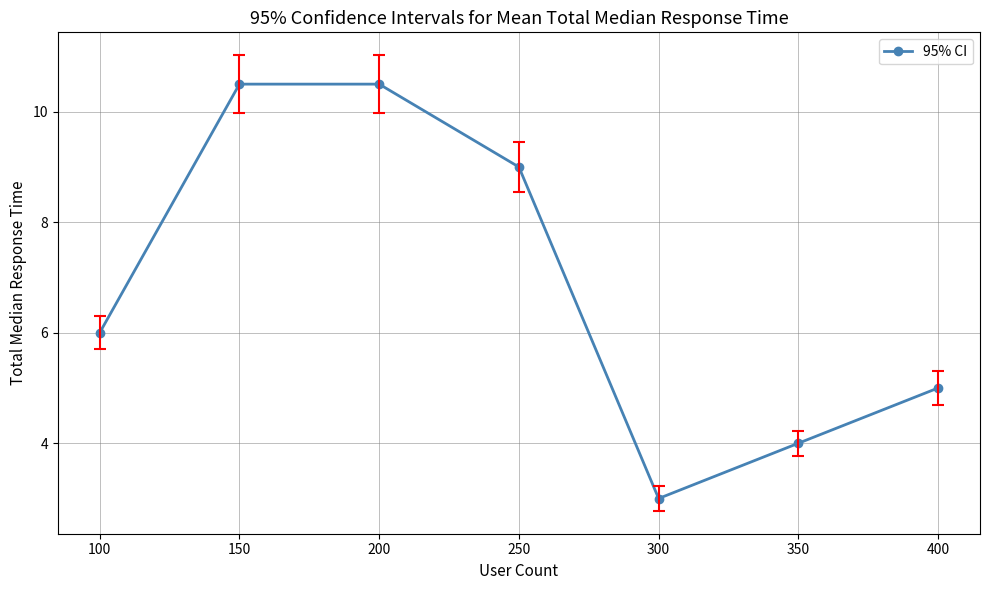

Read the value at 150.

10.5